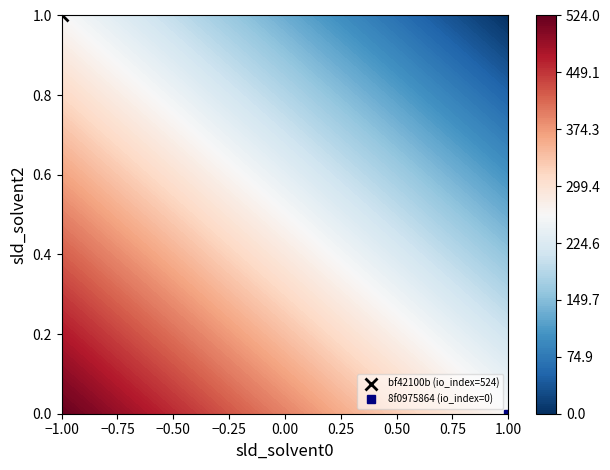

Which series changed the most between direction and io_index?

bf42100b577d1bc41a789eb13840530ece88c5e